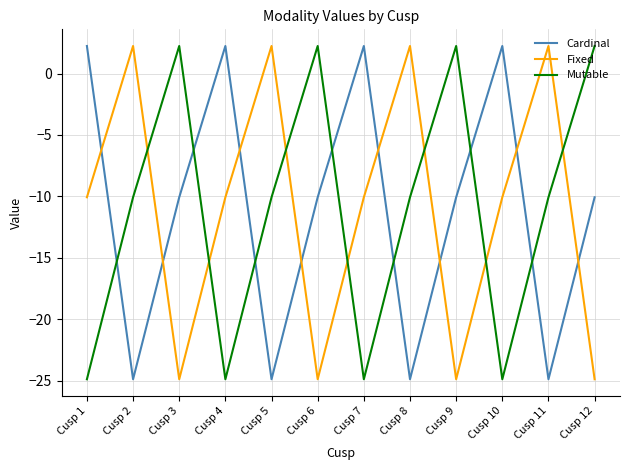

Reading left to right, what are all the values shown in this chart?

Cardinal: 2.2	-24.9	-10.1	2.2	-24.9	-10.1	2.2	-24.9	-10.1	2.2	-24.9	-10.1
Fixed: -10.1	2.2	-24.9	-10.1	2.2	-24.9	-10.1	2.2	-24.9	-10.1	2.2	-24.9
Mutable: -24.9	-10.1	2.2	-24.9	-10.1	2.2	-24.9	-10.1	2.2	-24.9	-10.1	2.2